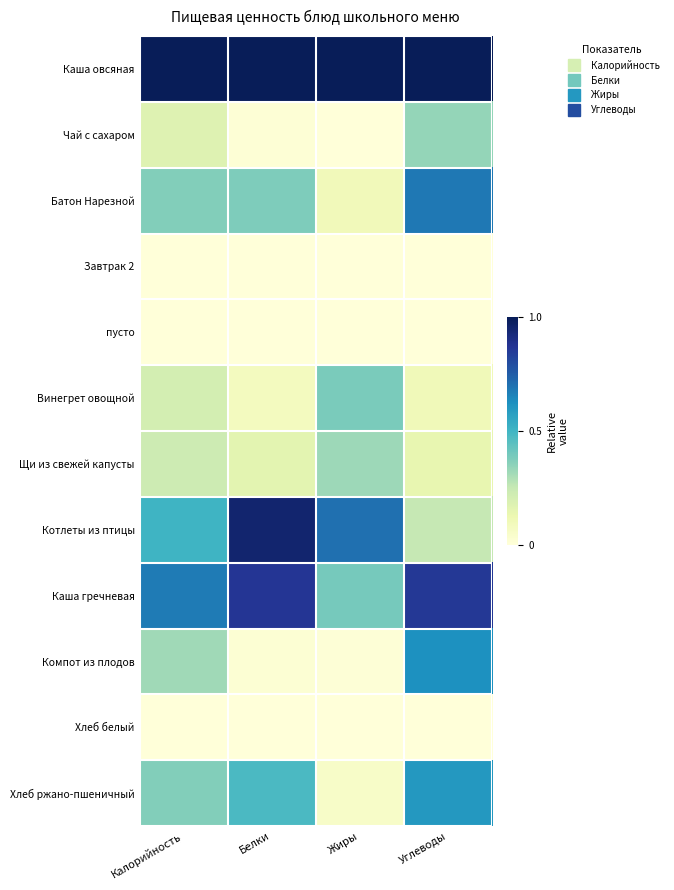

At Углеводы, list the series in order from smallest to largest.

Завтрак 2, пусто, Хлеб белый, Винегрет овощной, Щи из свежей капусты, Котлеты из птицы, Чай с сахаром, Хлеб ржано-пшеничный, Компот из плодов, Батон Нарезной, Каша гречневая, Каша овсяная